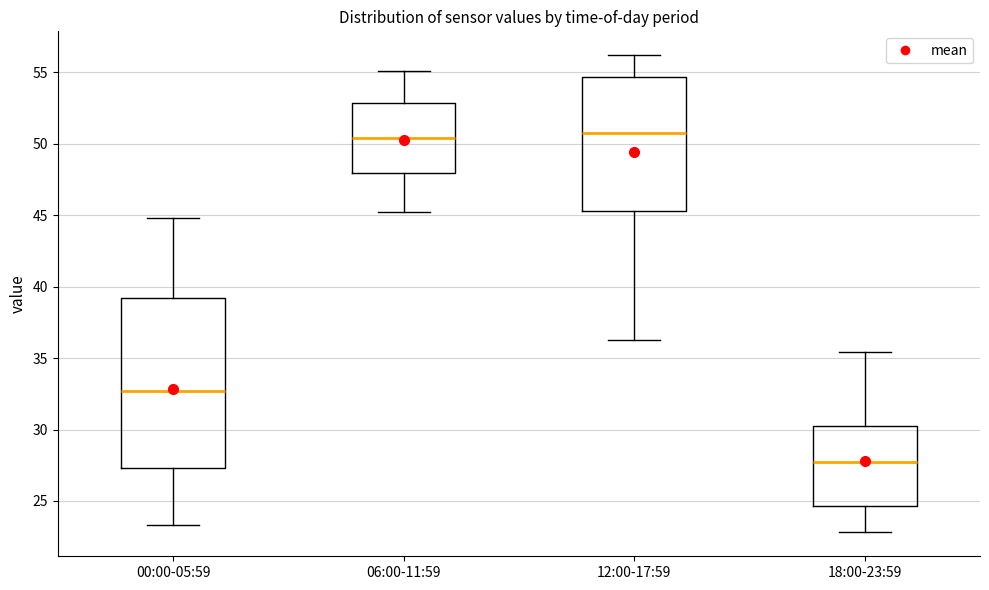

Which box is the tallest, from its lower edge to its upper edge?

00:00-05:59